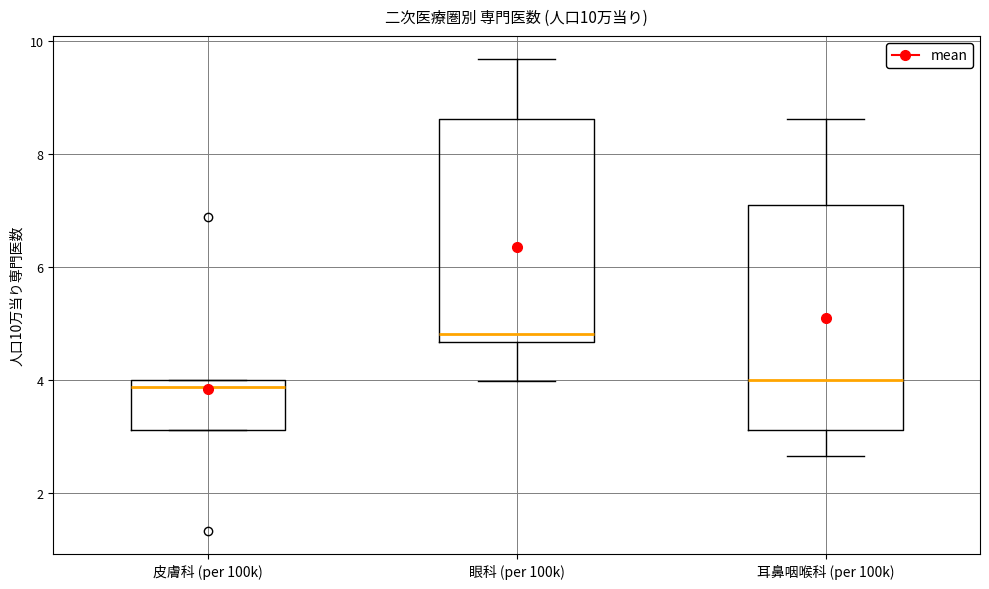

Which box has the highest median line?

眼科 (per 100k)